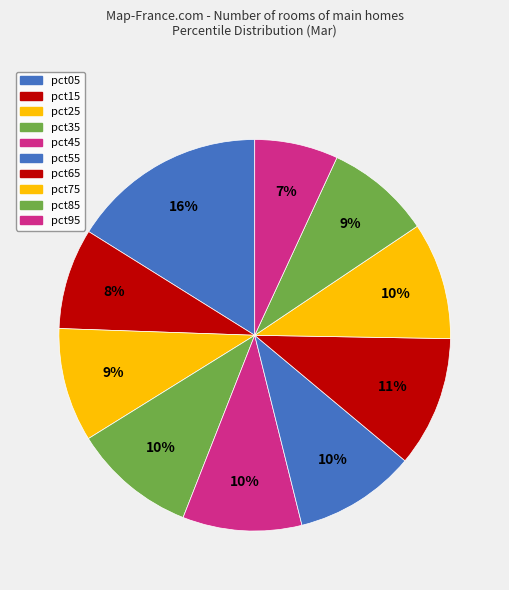

What is the smallest slice in the pie chart?

pct95